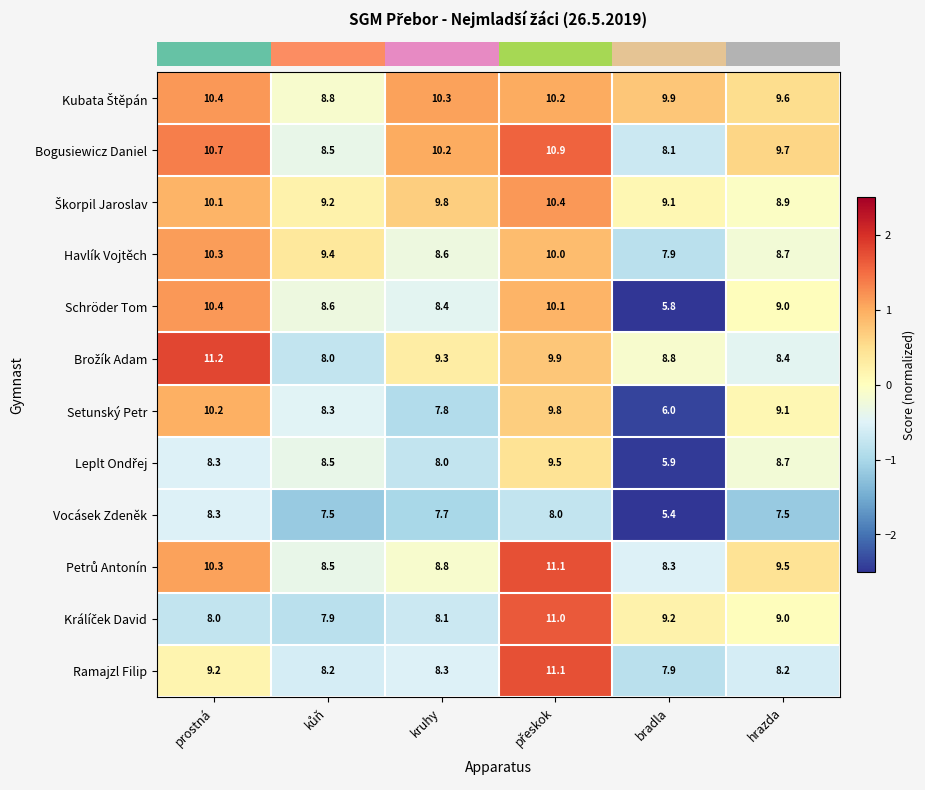

What is the difference between the second highest and second lowest values in the Bogusiewicz Daniel series?

2.2